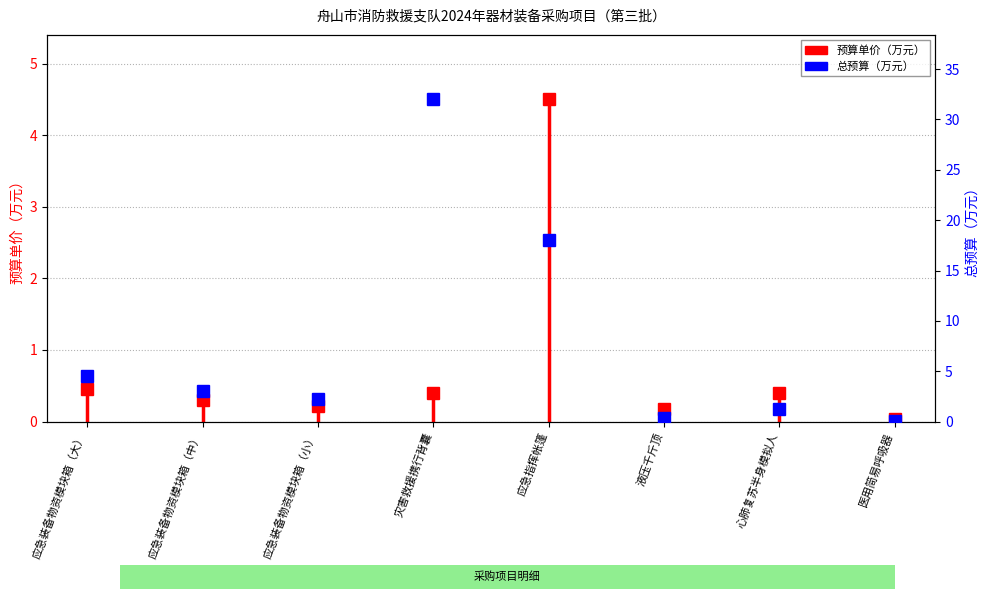

What is the label of the 2nd point from the left?

应急装备物资模块箱（大）